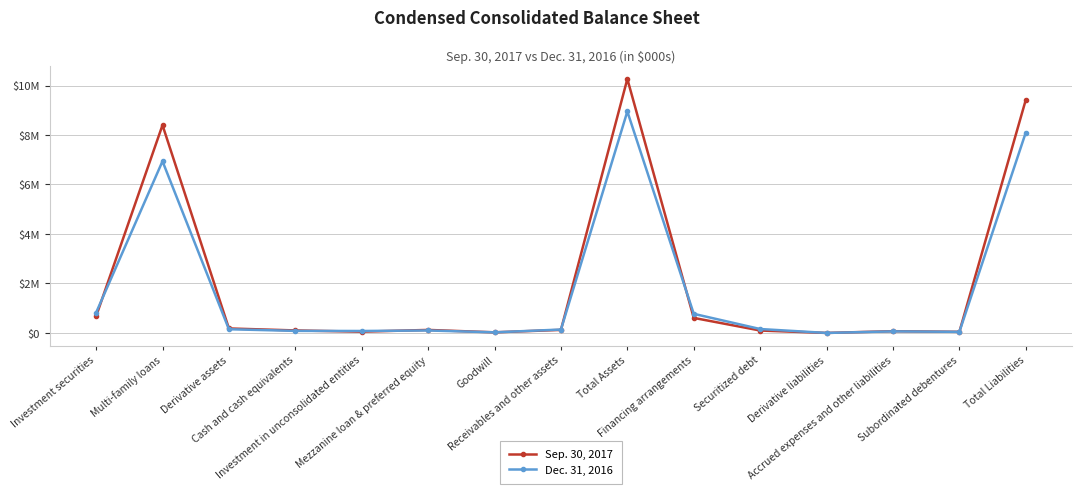

What are all the series names shown in the legend?

Sep. 30, 2017, Dec. 31, 2016